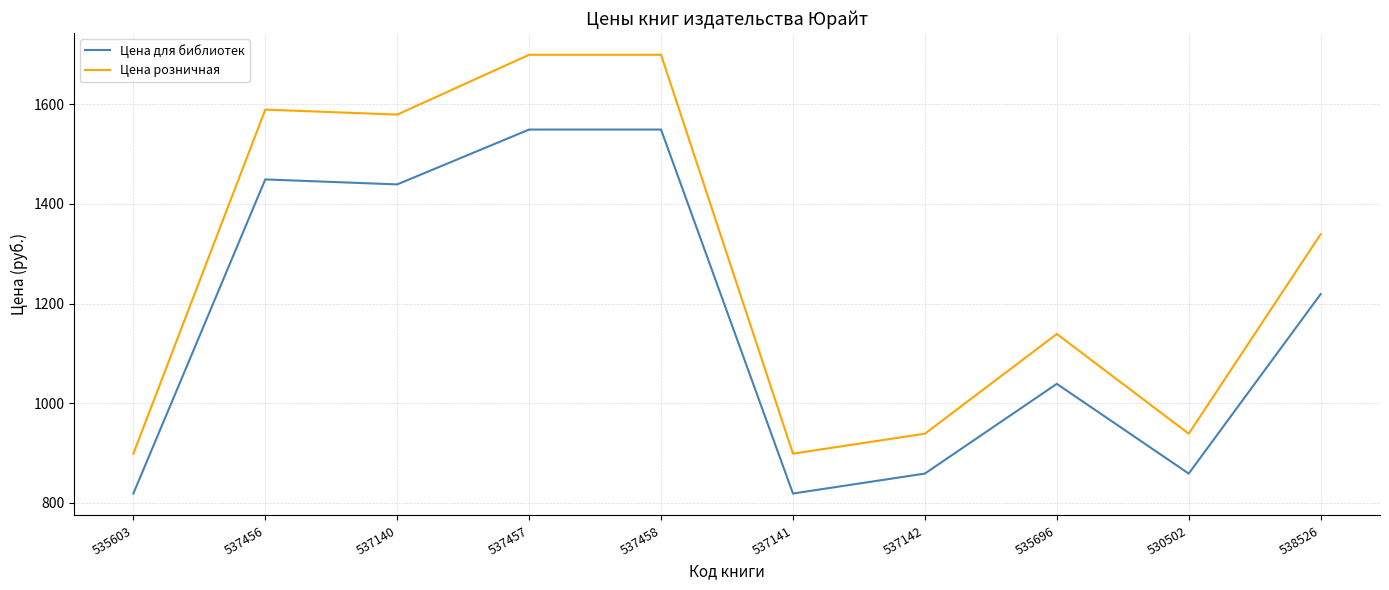

What is the smallest value displayed?

819